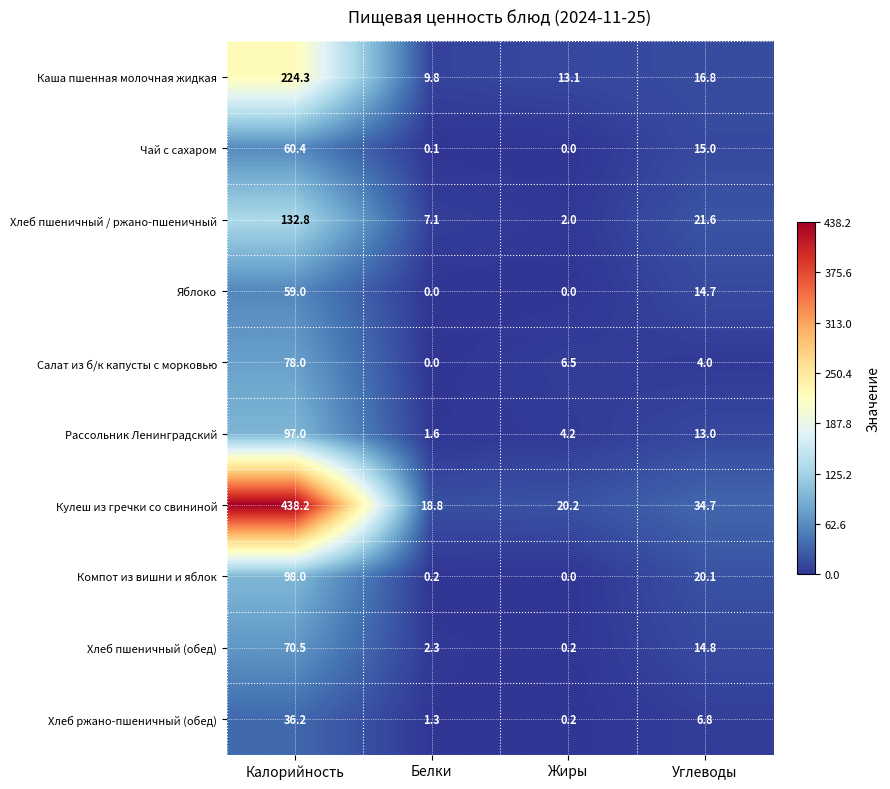

What is the spread (max minus min) of values at Углеводы?

30.7